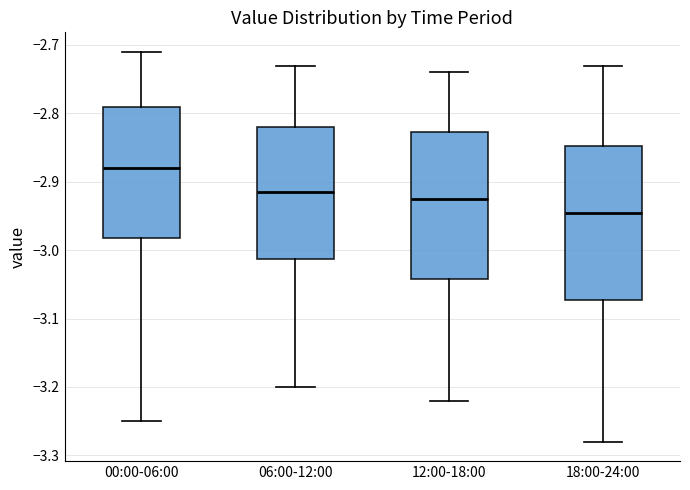

Reading left to right, read every box against the y-axis: the position of its median line, the range the box covers, and the ends of its whiskers. The values are not printed on the chart, so give them approximately, as read against the axis.

00:00-06:00: median -2.88, box -2.98 to -2.79, whiskers -3.25 to -2.71
06:00-12:00: median -2.91, box -3.01 to -2.82, whiskers -3.20 to -2.73
12:00-18:00: median -2.92, box -3.04 to -2.83, whiskers -3.22 to -2.74
18:00-24:00: median -2.94, box -3.07 to -2.85, whiskers -3.28 to -2.73